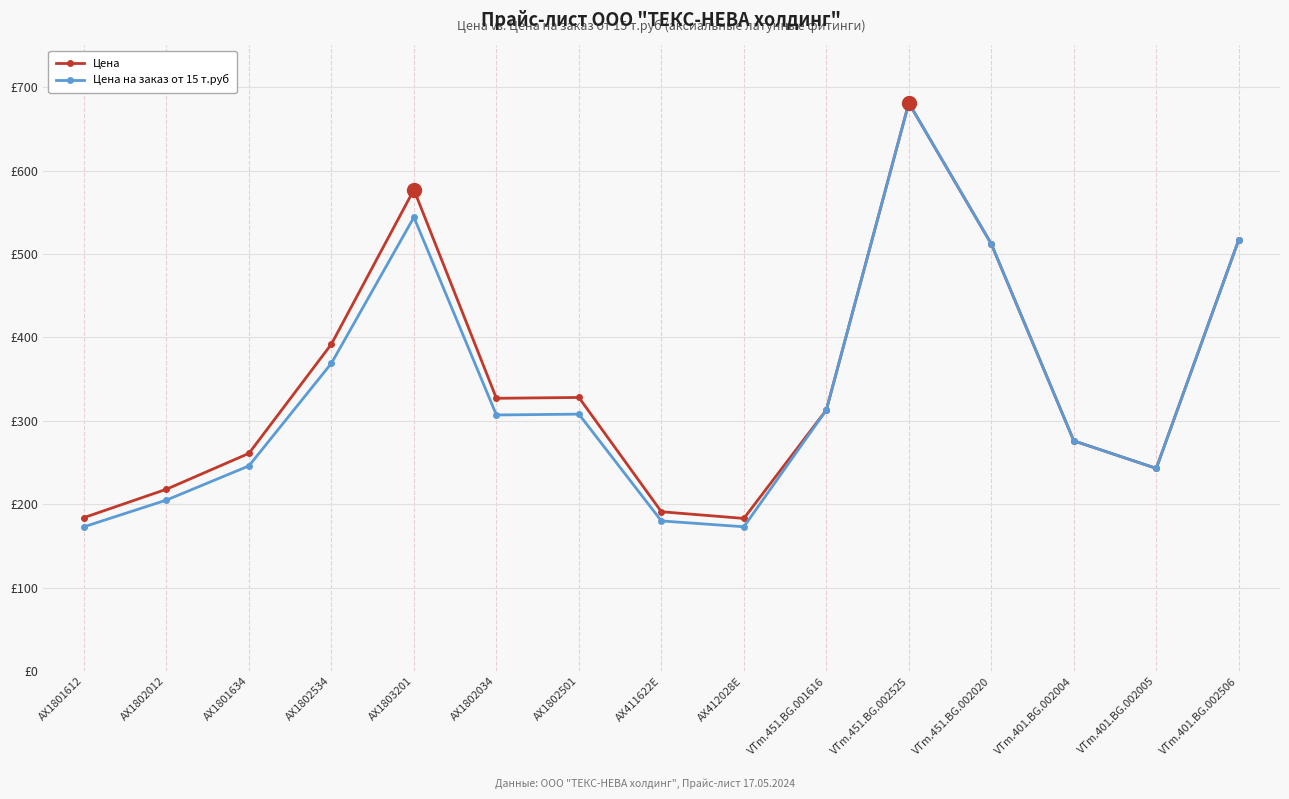

What are all the series names shown in the legend?

Цена, Цена на заказ от 15 т.руб